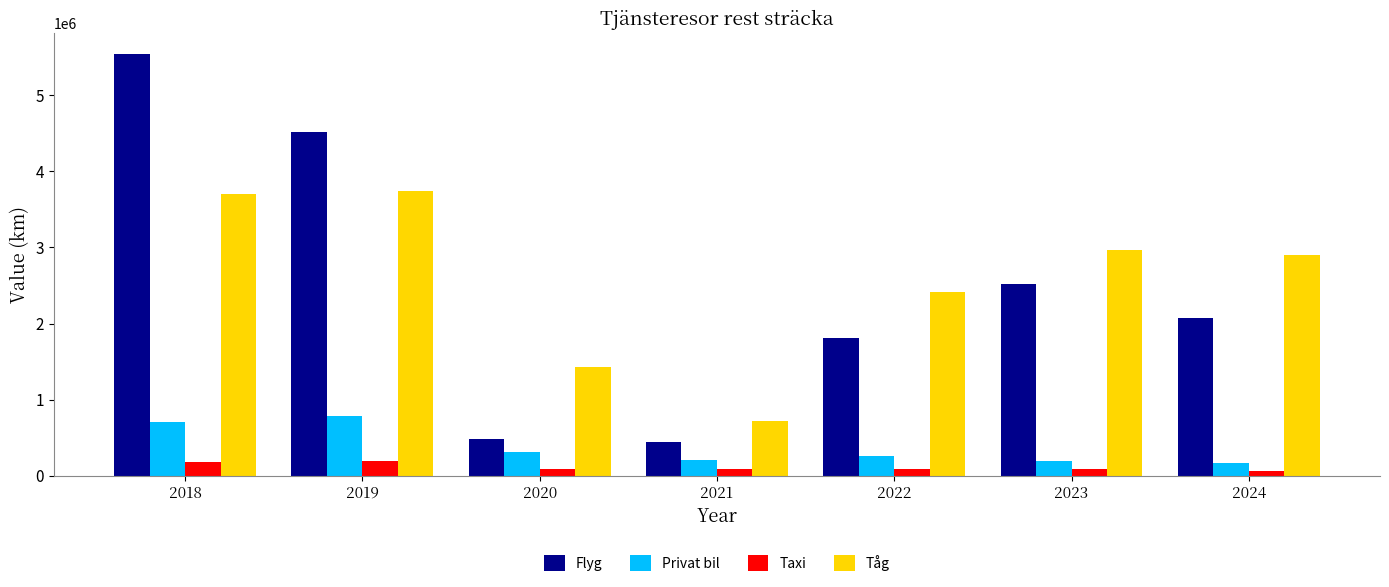

What are all the series names shown in the legend?

Flyg, Privat bil, Taxi, Tåg